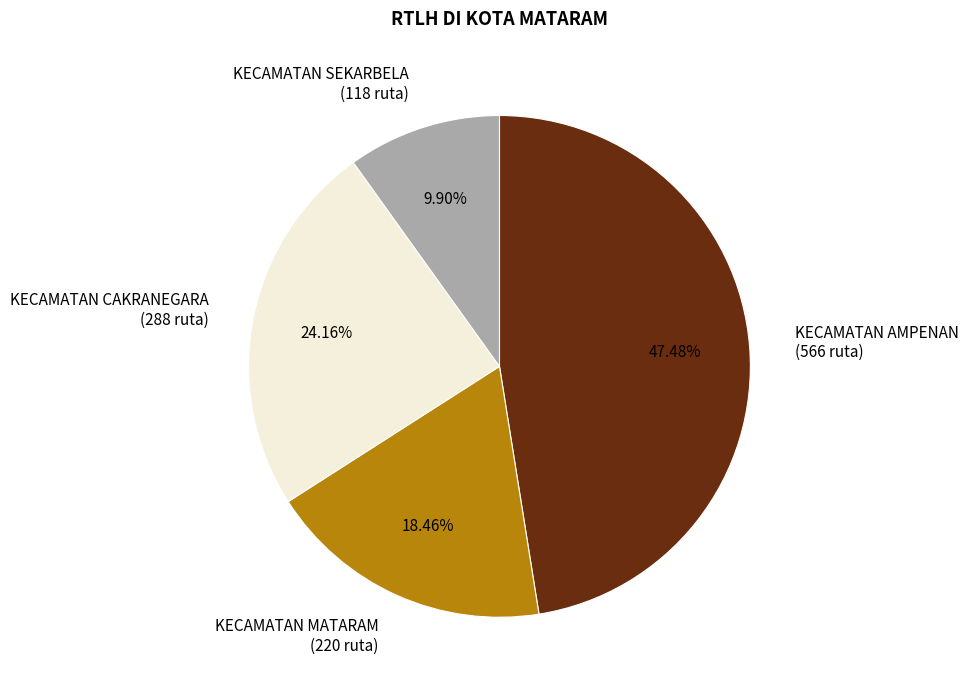

What is the ratio of the value at KECAMATAN SEKARBELA to the value at KECAMATAN CAKRANEGARA?

0.4